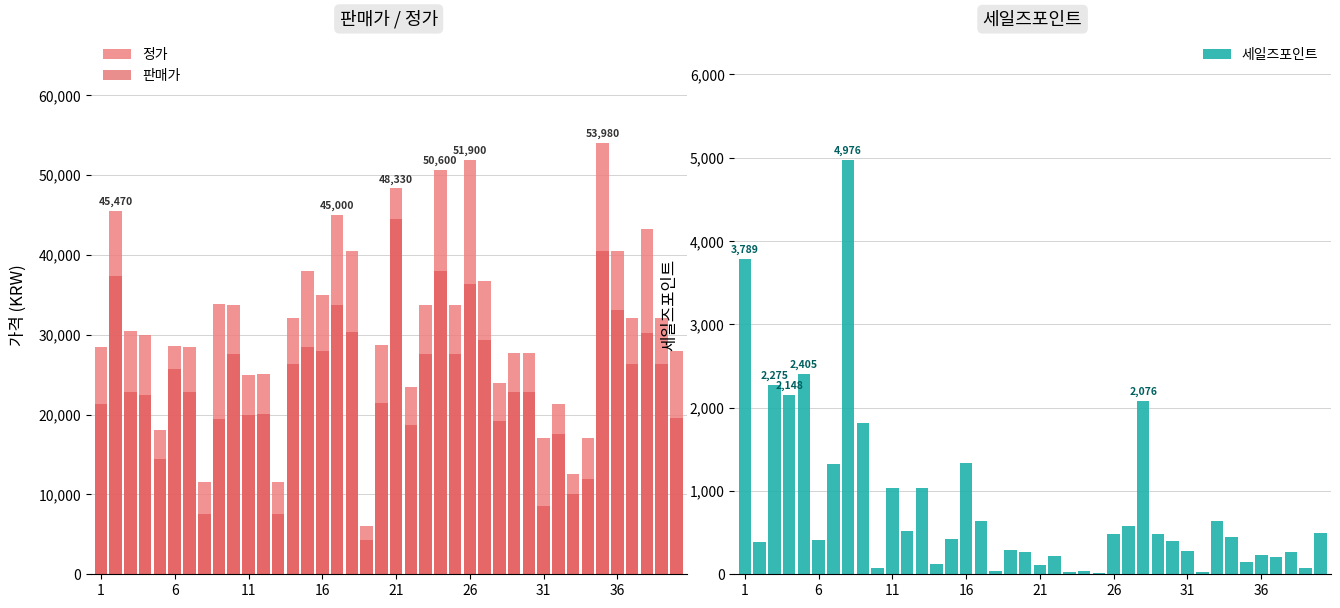

Is the value of 세일즈포인트 at 28 greater than the value of 판매가 at 34?

No